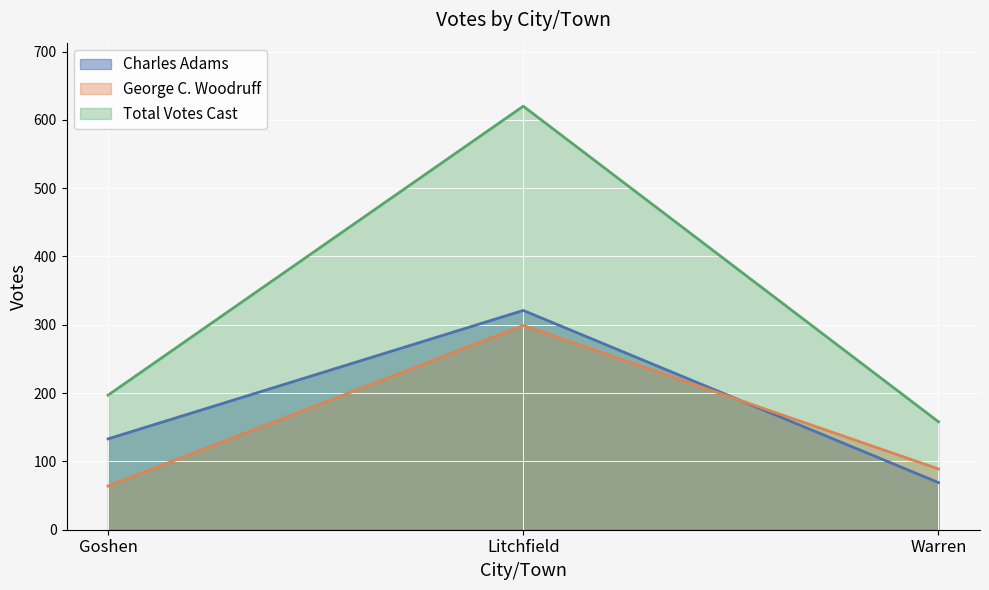

What is the spread (max minus min) of values at Litchfield?

321